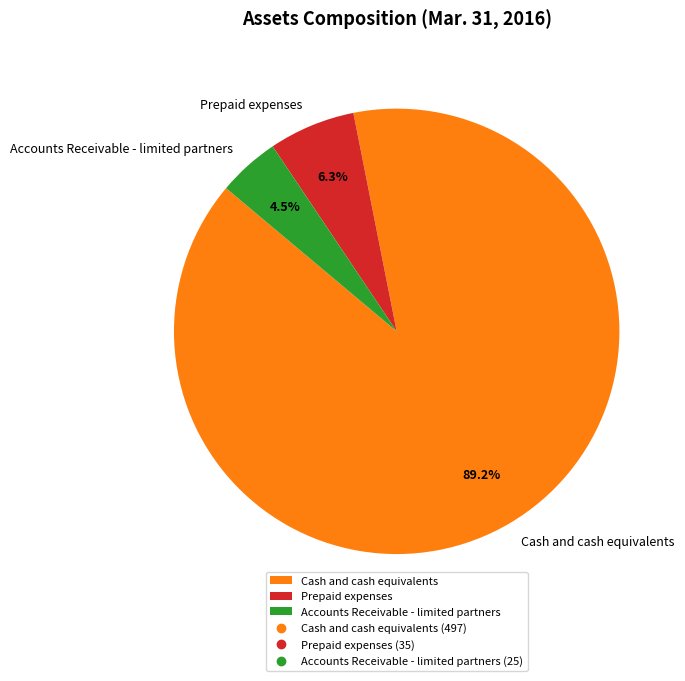

To the nearest percent, what is the difference between the largest and smallest slice percentages?

85%